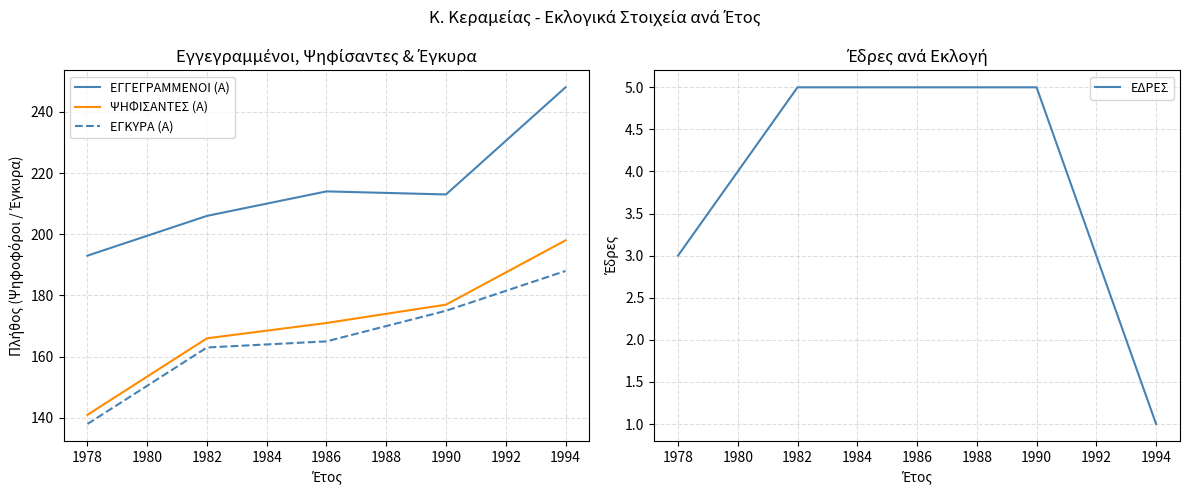

How many values in the ΕΓΚΥΡΑ (Α) series exceed 165?

2